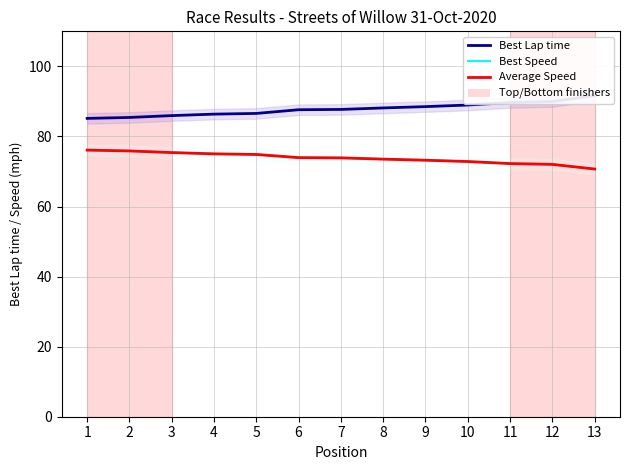

True or false: Best Lap time has more than 2 points higher than both neighbors.

False